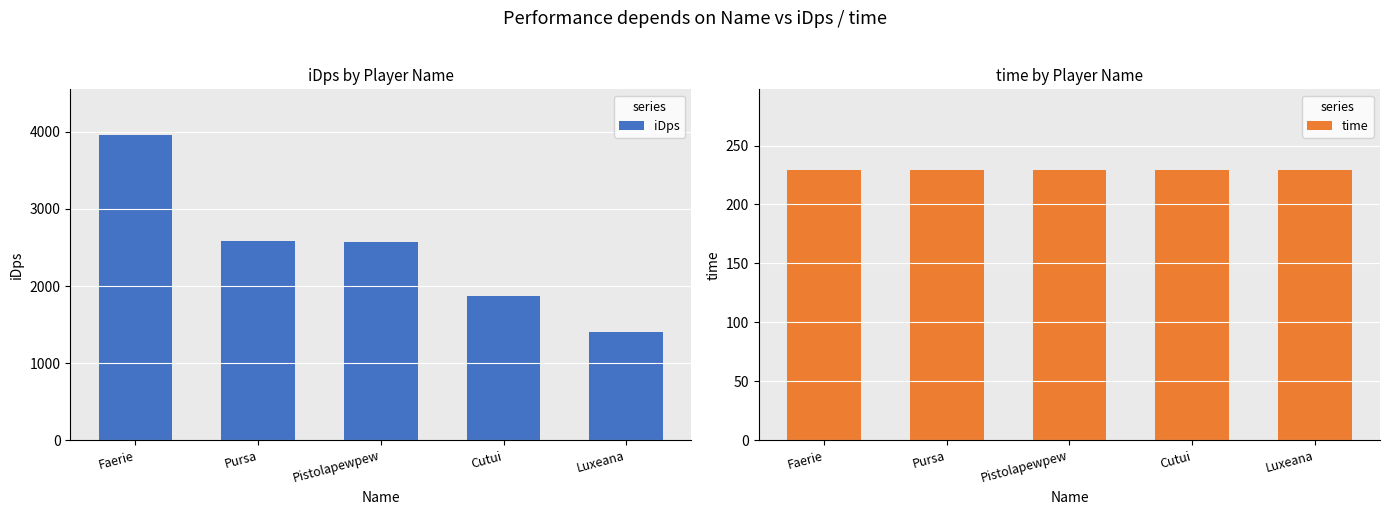

At which label is iDps closest to 2684?

Pursa